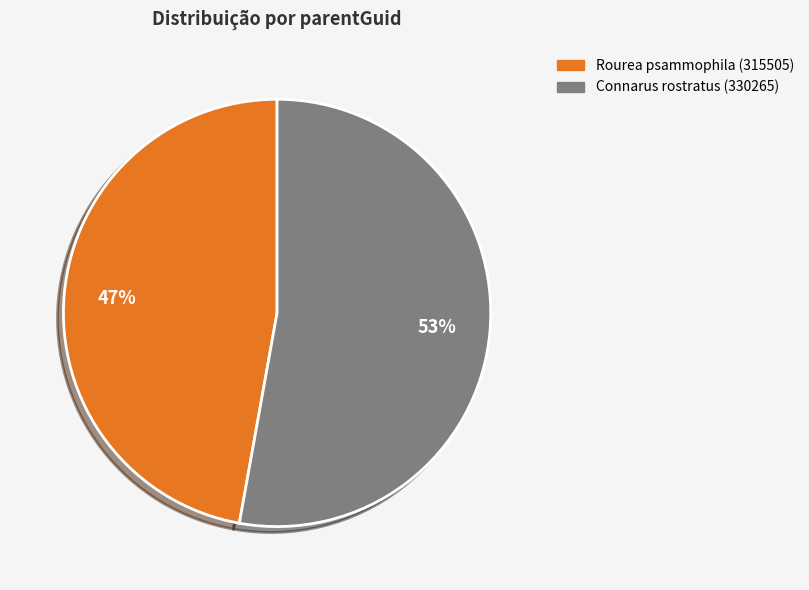

Does Rourea psammophila (315505) represent more than half of the total?

No